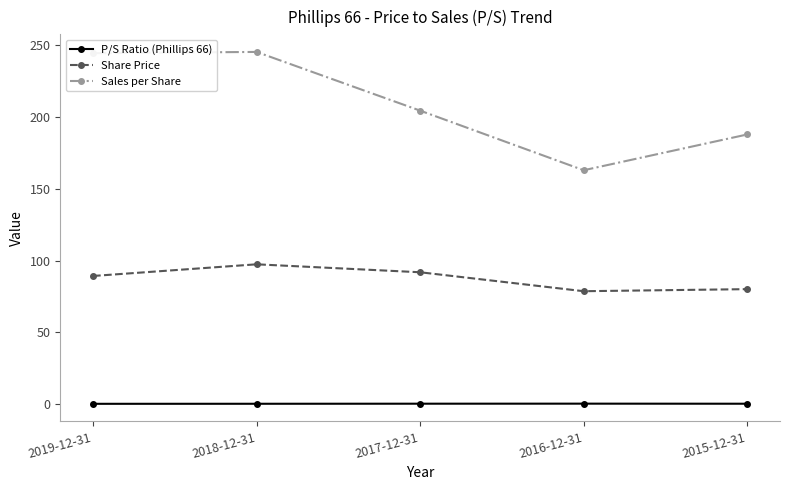

Rank the series by their average value, from lowest to highest.

P/S Ratio (Phillips 66), Share Price, Sales per Share